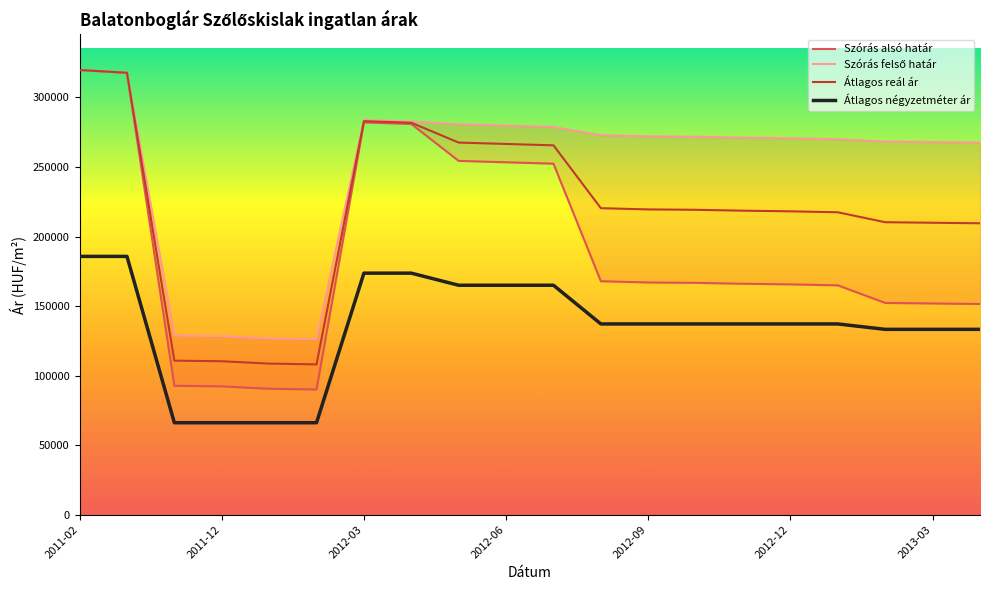

What is the lowest value of the Átlagos reál ár series?

108060